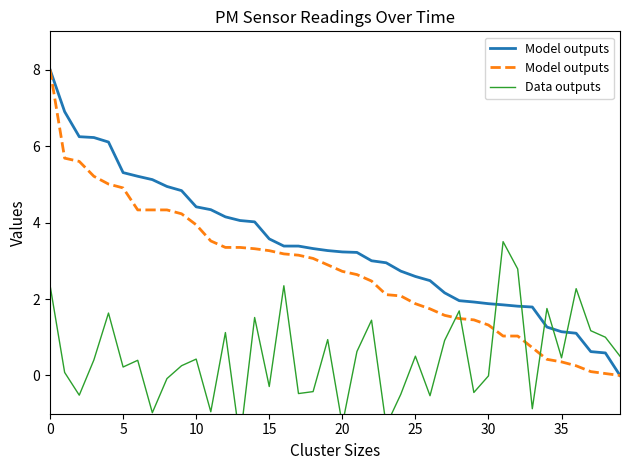

At how many categories does at least one series exceed -1?

40